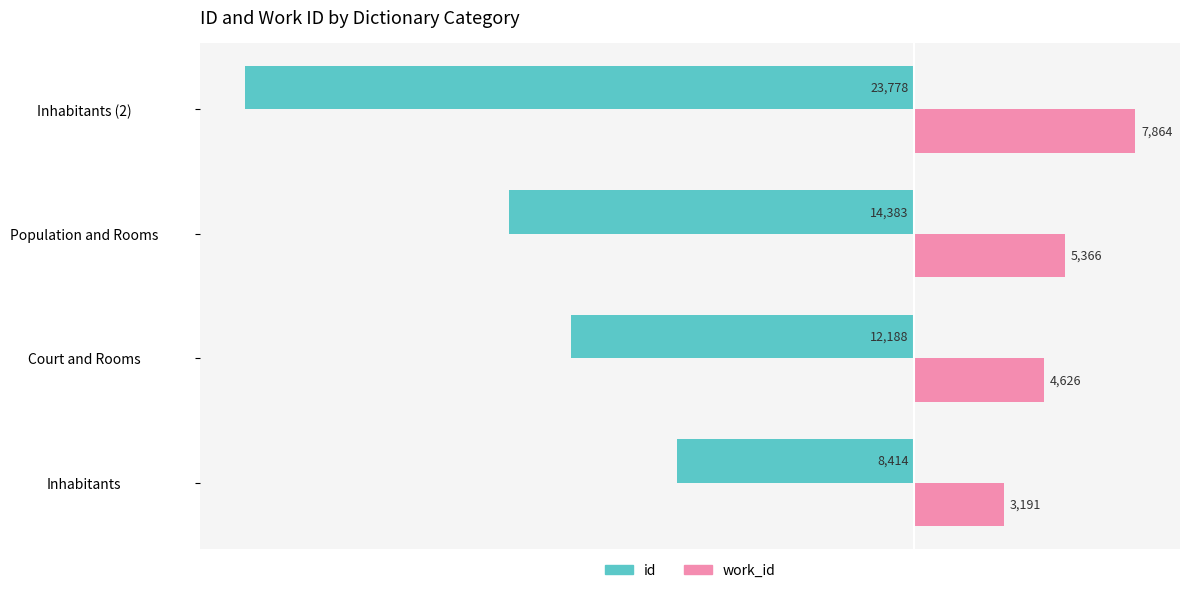

What are all the series names shown in the legend?

id, work_id